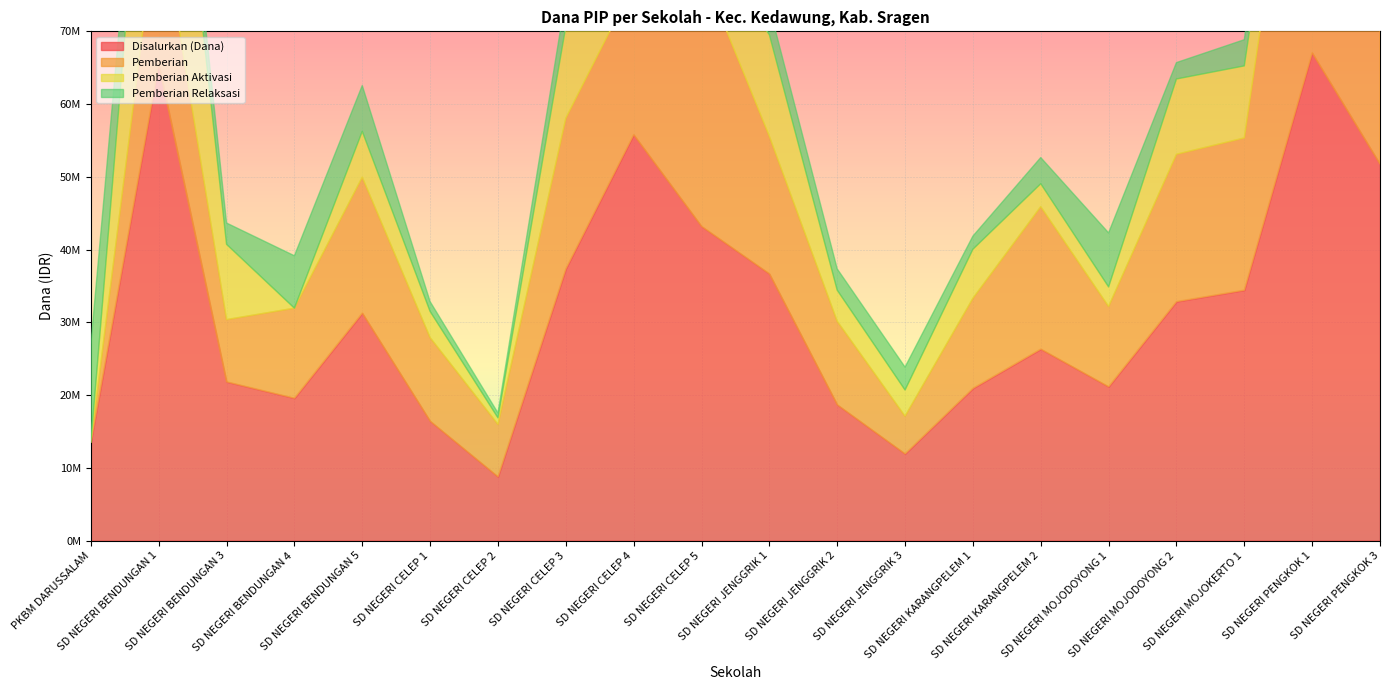

Reading left to right, list all the values displayed in this chart.

Disalurkan (Dana): PKBM DARUSSALAM=13500000	SD NEGERI BENDUNGAN 1=65475000	SD NEGERI BENDUNGAN 3=21825000	SD NEGERI BENDUNGAN 4=19575000	SD NEGERI BENDUNGAN 5=31275000	SD NEGERI CELEP 1=16425000	SD NEGERI CELEP 2=8775000	SD NEGERI CELEP 3=37350000	SD NEGERI CELEP 4=55800000	SD NEGERI CELEP 5=43200000	SD NEGERI JENGGRIK 1=36675000	SD NEGERI JENGGRIK 2=18675000	SD NEGERI JENGGRIK 3=11925000	SD NEGERI KARANGPELEM 1=20925000	SD NEGERI KARANGPELEM 2=26325000	SD NEGERI MOJODOYONG 1=21150000	SD NEGERI MOJODOYONG 2=32850000	SD NEGERI MOJOKERTO 1=34425000	SD NEGERI PENGKOK 1=67050000	SD NEGERI PENGKOK 3=51750000
Pemberian: PKBM DARUSSALAM=0	SD NEGERI BENDUNGAN 1=22050000	SD NEGERI BENDUNGAN 3=8550000	SD NEGERI BENDUNGAN 4=12375000	SD NEGERI BENDUNGAN 5=18675000	SD NEGERI CELEP 1=11475000	SD NEGERI CELEP 2=7200000	SD NEGERI CELEP 3=20700000	SD NEGERI CELEP 4=20700000	SD NEGERI CELEP 5=35325000	SD NEGERI JENGGRIK 1=18900000	SD NEGERI JENGGRIK 2=11475000	SD NEGERI JENGGRIK 3=5175000	SD NEGERI KARANGPELEM 1=12375000	SD NEGERI KARANGPELEM 2=19575000	SD NEGERI MOJODOYONG 1=11025000	SD NEGERI MOJODOYONG 2=20250000	SD NEGERI MOJOKERTO 1=20925000	SD NEGERI PENGKOK 1=51975000	SD NEGERI PENGKOK 3=45675000
Pemberian Aktivasi: PKBM DARUSSALAM=0	SD NEGERI BENDUNGAN 1=37575000	SD NEGERI BENDUNGAN 3=10350000	SD NEGERI BENDUNGAN 4=0	SD NEGERI BENDUNGAN 5=6300000	SD NEGERI CELEP 1=3600000	SD NEGERI CELEP 2=900000	SD NEGERI CELEP 3=12600000	SD NEGERI CELEP 4=34200000	SD NEGERI CELEP 5=4950000	SD NEGERI JENGGRIK 1=13950000	SD NEGERI JENGGRIK 2=4275000	SD NEGERI JENGGRIK 3=3600000	SD NEGERI KARANGPELEM 1=6750000	SD NEGERI KARANGPELEM 2=3150000	SD NEGERI MOJODOYONG 1=2700000	SD NEGERI MOJODOYONG 2=10350000	SD NEGERI MOJOKERTO 1=9900000	SD NEGERI PENGKOK 1=9000000	SD NEGERI PENGKOK 3=3150000
Pemberian Relaksasi: PKBM DARUSSALAM=13500000	SD NEGERI BENDUNGAN 1=5850000	SD NEGERI BENDUNGAN 3=2925000	SD NEGERI BENDUNGAN 4=7200000	SD NEGERI BENDUNGAN 5=6300000	SD NEGERI CELEP 1=1350000	SD NEGERI CELEP 2=675000	SD NEGERI CELEP 3=4050000	SD NEGERI CELEP 4=900000	SD NEGERI CELEP 5=2925000	SD NEGERI JENGGRIK 1=3825000	SD NEGERI JENGGRIK 2=2925000	SD NEGERI JENGGRIK 3=3150000	SD NEGERI KARANGPELEM 1=1800000	SD NEGERI KARANGPELEM 2=3600000	SD NEGERI MOJODOYONG 1=7425000	SD NEGERI MOJODOYONG 2=2250000	SD NEGERI MOJOKERTO 1=3600000	SD NEGERI PENGKOK 1=6075000	SD NEGERI PENGKOK 3=2925000